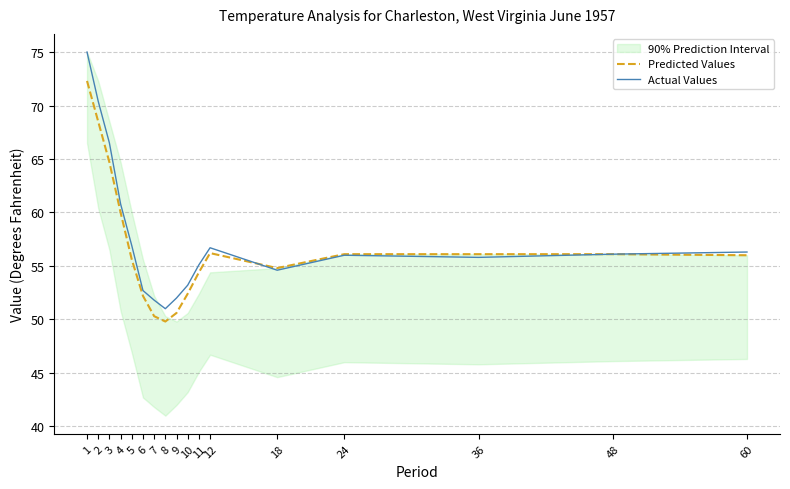

Is it true that Predicted Values equals 81.0 at 6?

False